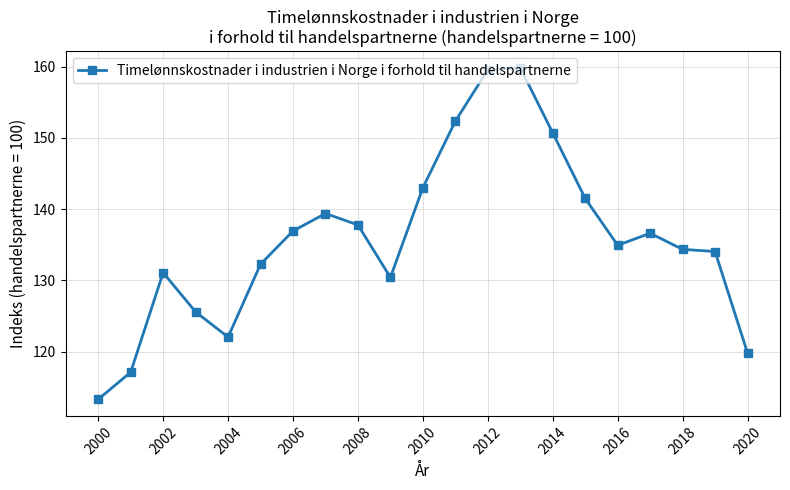

What is the value of the 10th point from the left?

130.4